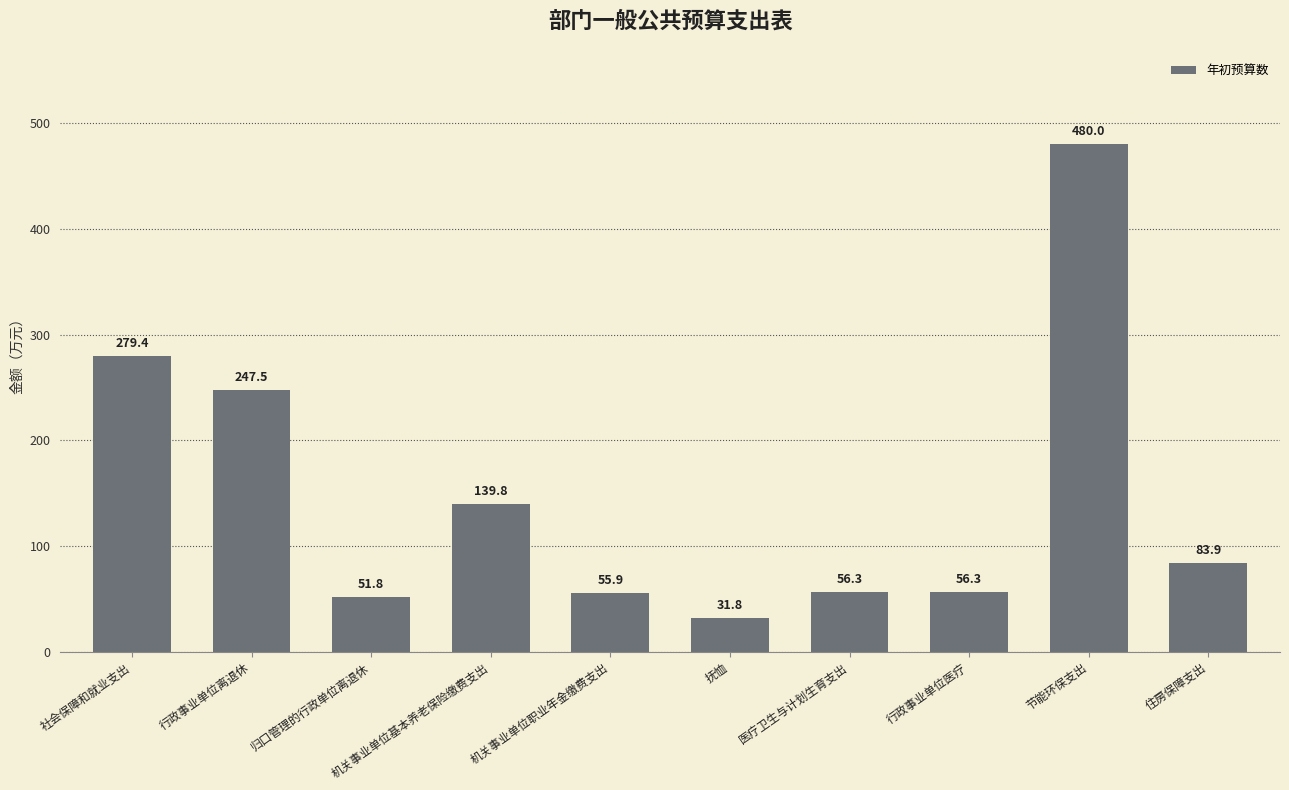

What is the difference between the maximum and minimum values?

448.2